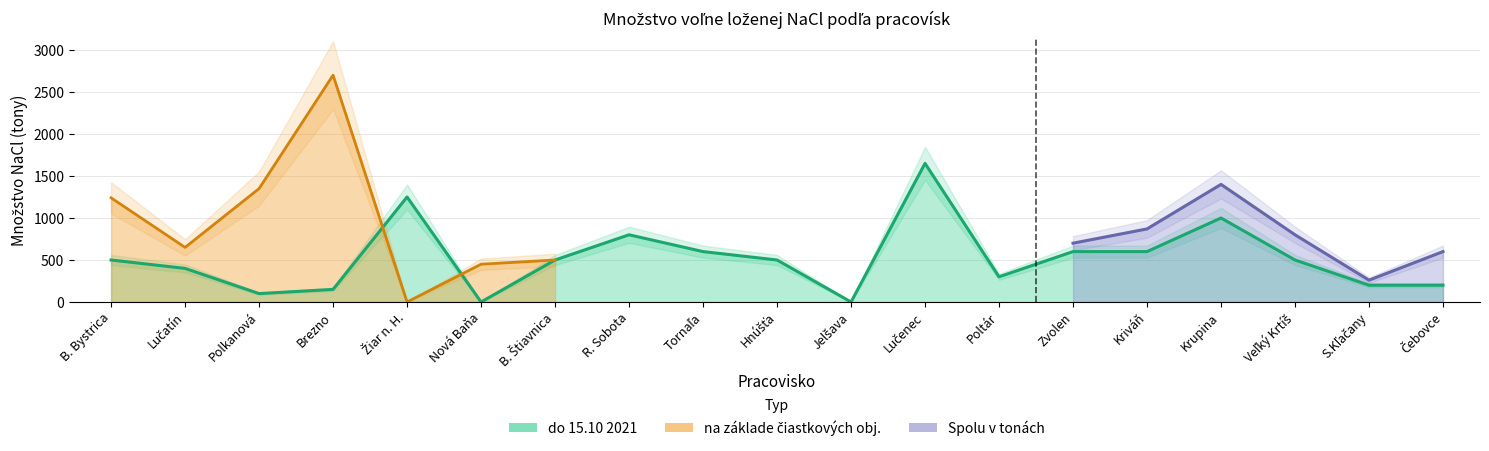

Reading left to right, extract all data points from this chart.

500	400	100	150	1250	0	500	800	600	500	0	1650	300	600	600	1000	500	200	200